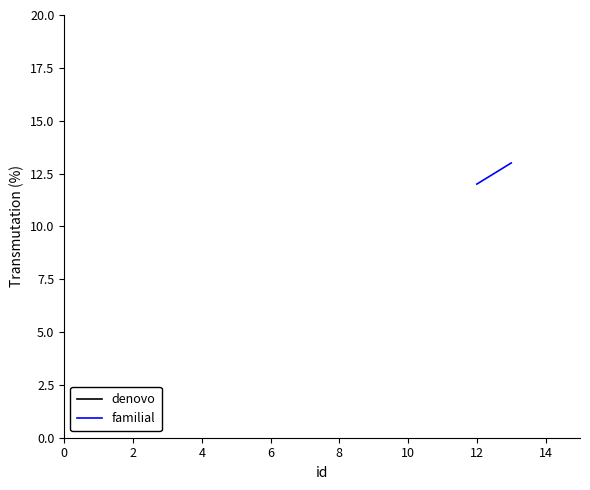

What is the smallest value displayed?

12